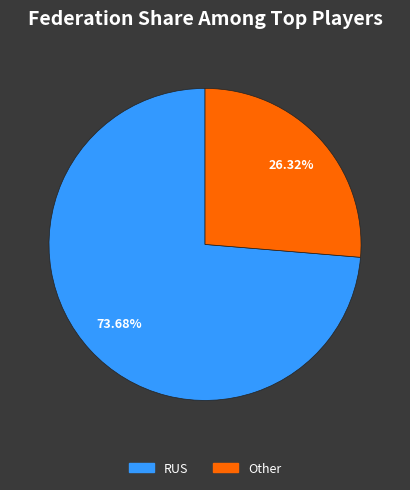

Is there any slice that represents more than half of the pie?

Yes